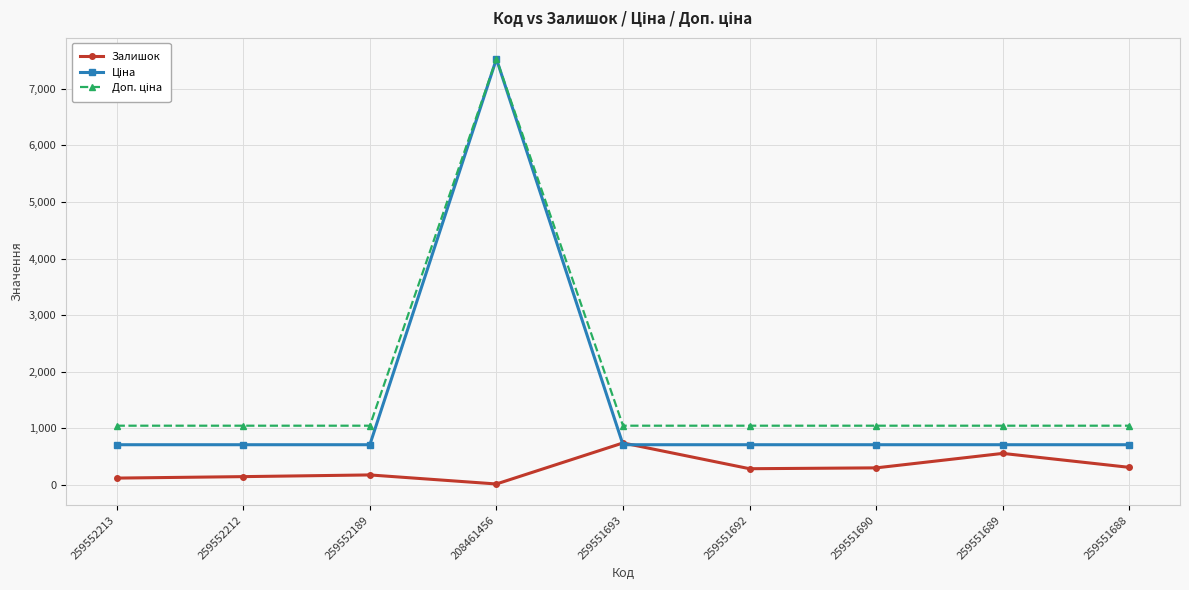

Which label corresponds to the largest value in the chart?

208461456